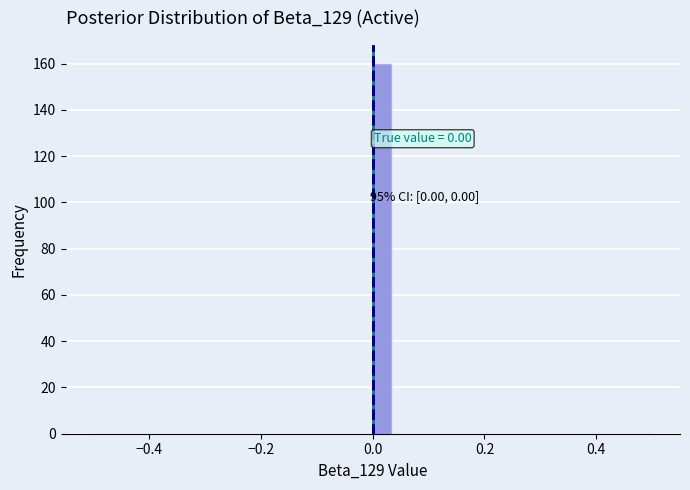

Read against the x-axis, roughly where is the centre of the tallest bar?

0.02